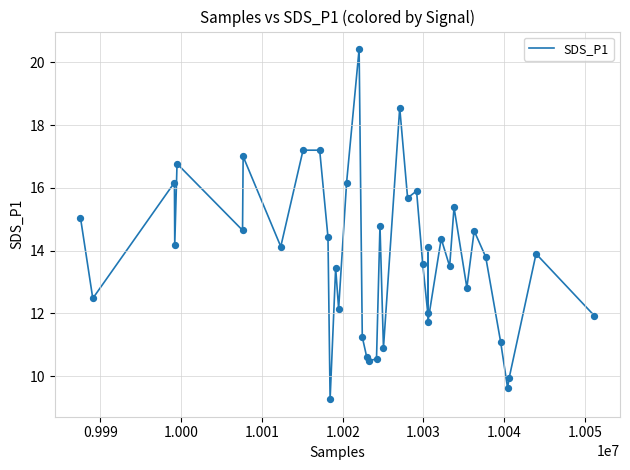

What is the smallest value displayed?

9.3